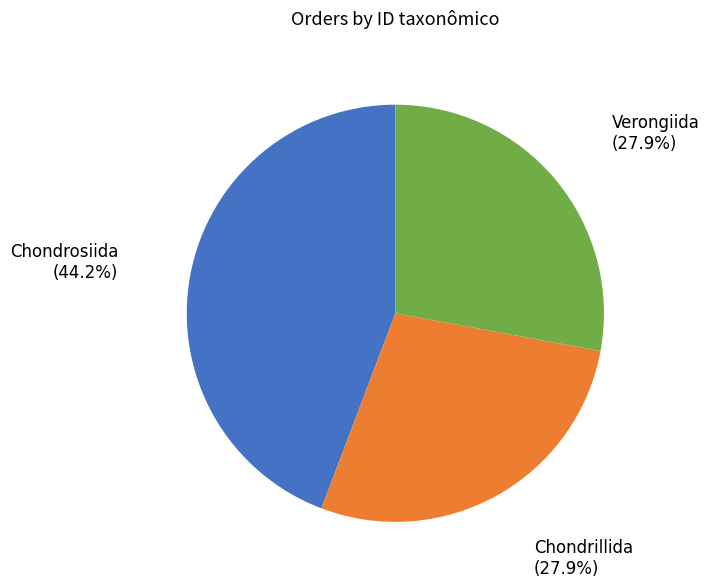

To the nearest percent, what is the combined percentage of Verongiida and Chondrosiida?

72%